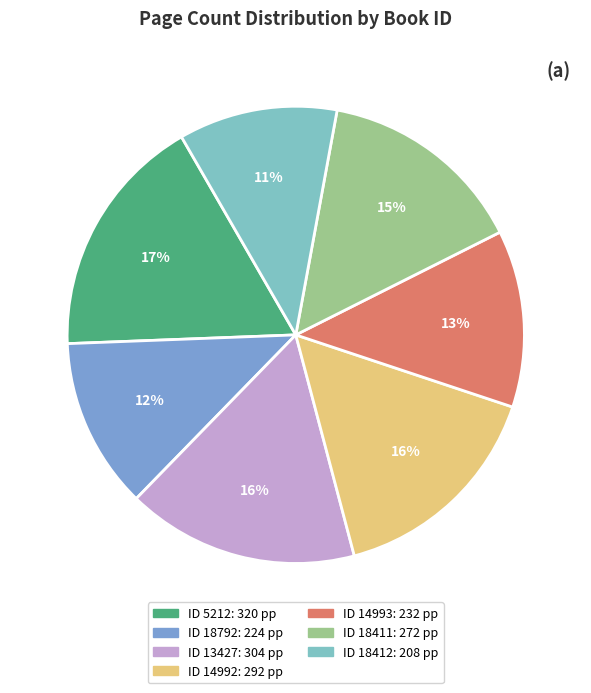

Is there a majority slice in this chart?

No